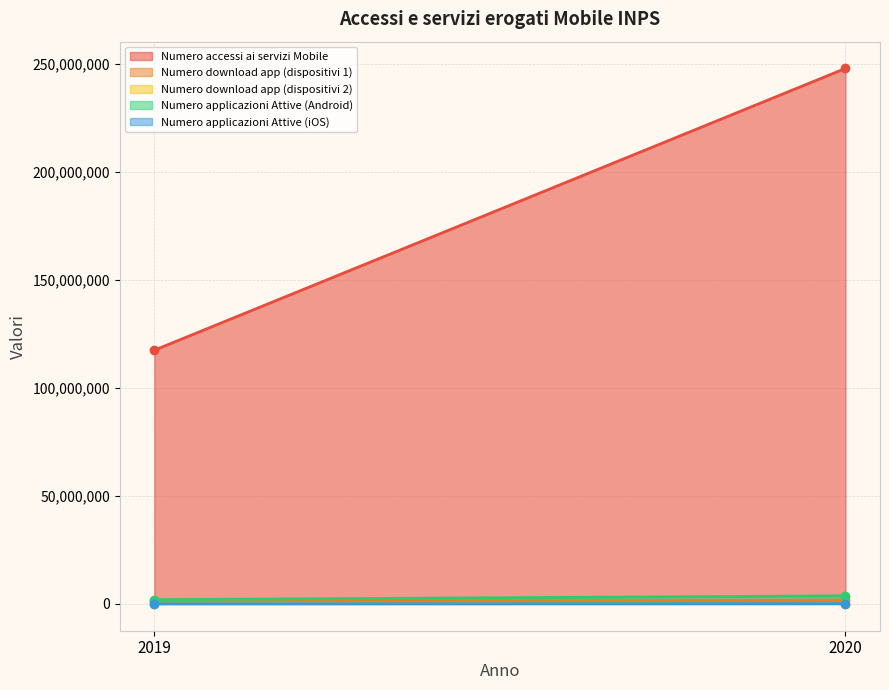

Count the number of categories in the chart.

2